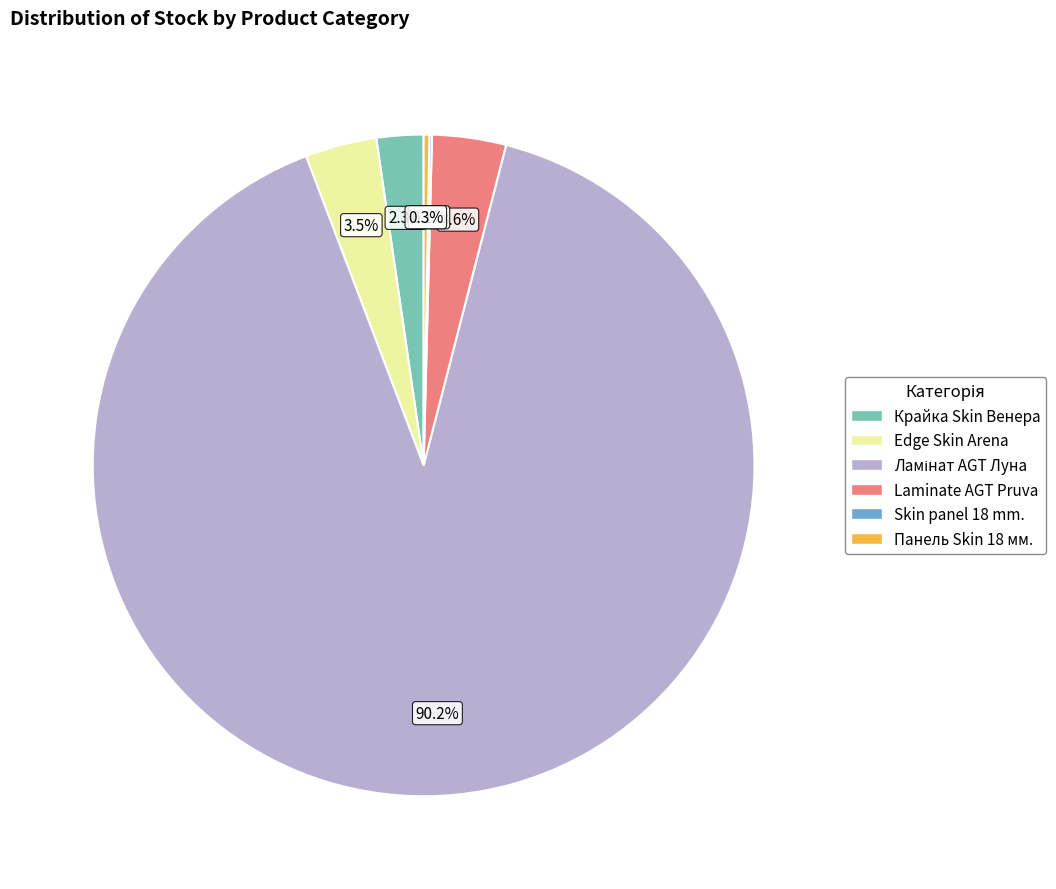

What portion of the pie excludes Крайка Skin Венера?

97.7%